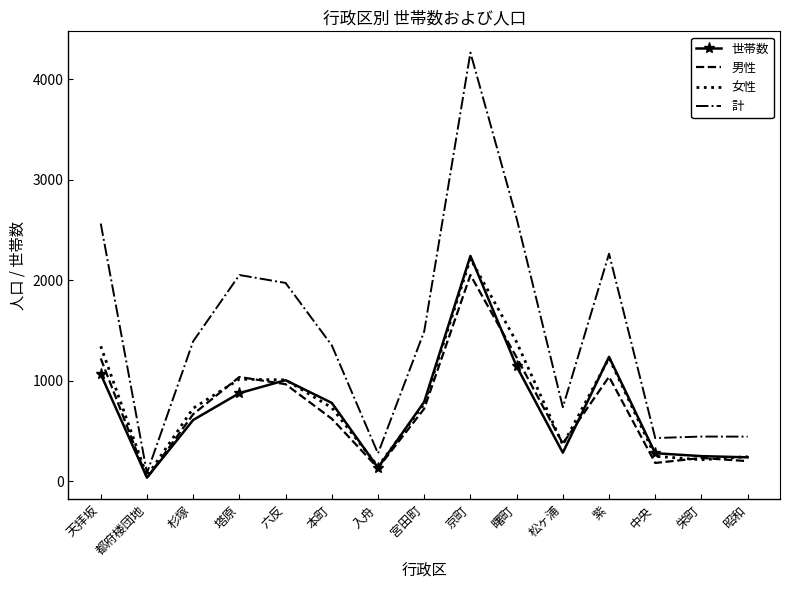

True or false: 計 and 男性 intersect in this chart.

False